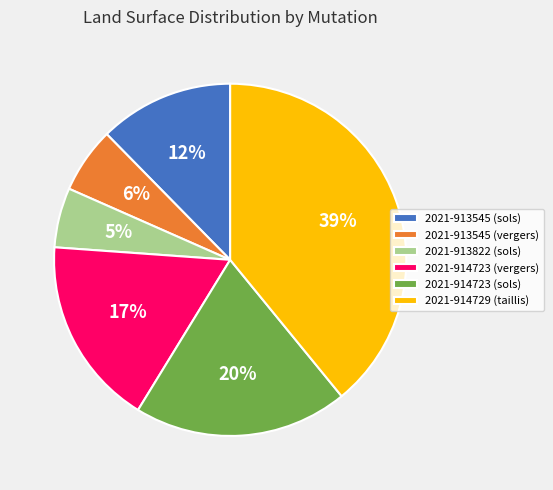

Approximately how many times larger is the value at 2021-914723 (vergers) compared to 2021-914729 (taillis)?

0.4